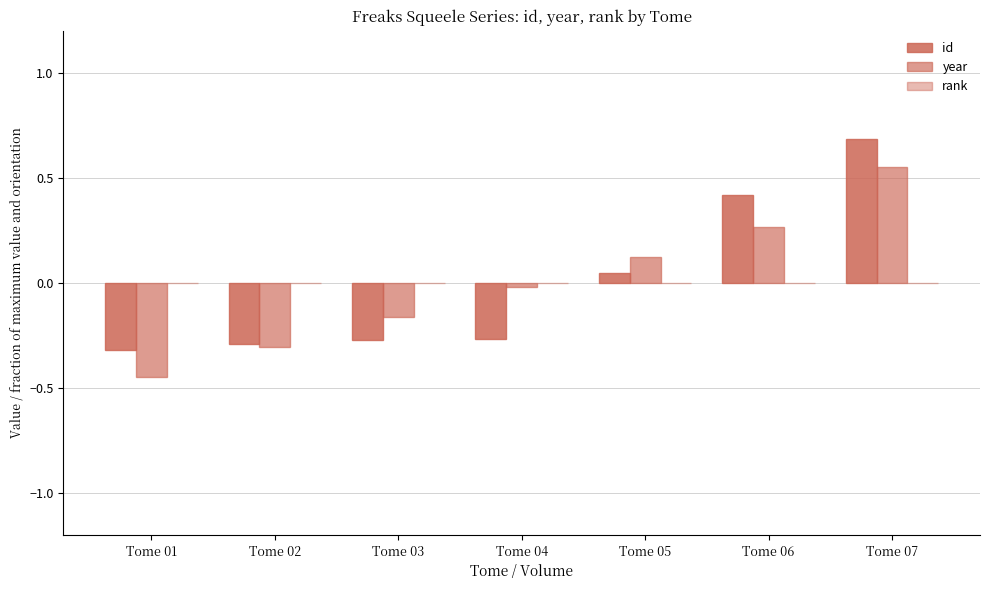

How many distinct data groups are displayed?

2